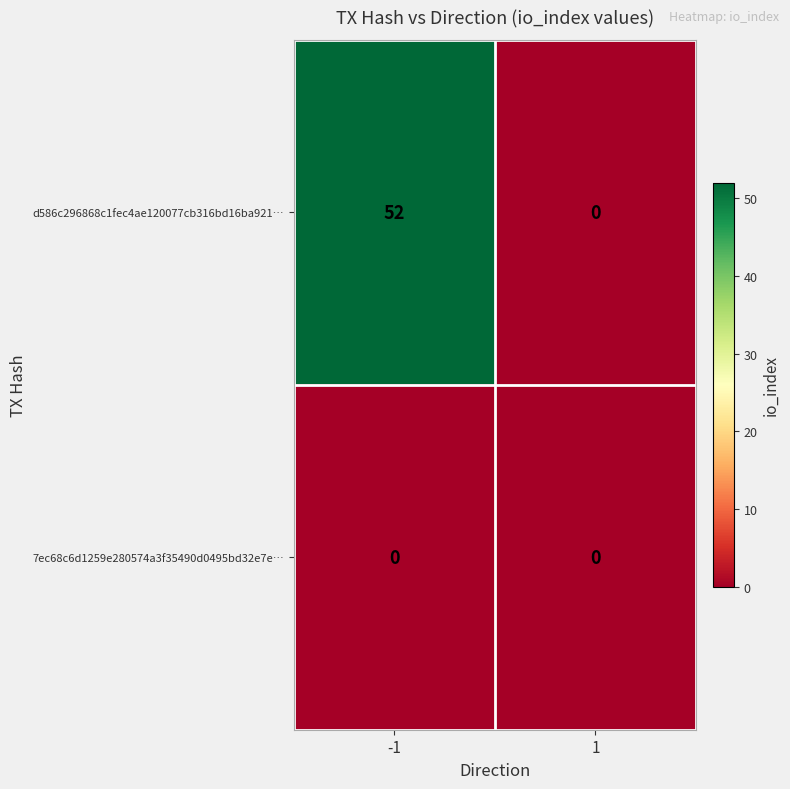

How many values in the d586c296868c1fec4ae120077cb316bd16ba921… series are below 52?

1